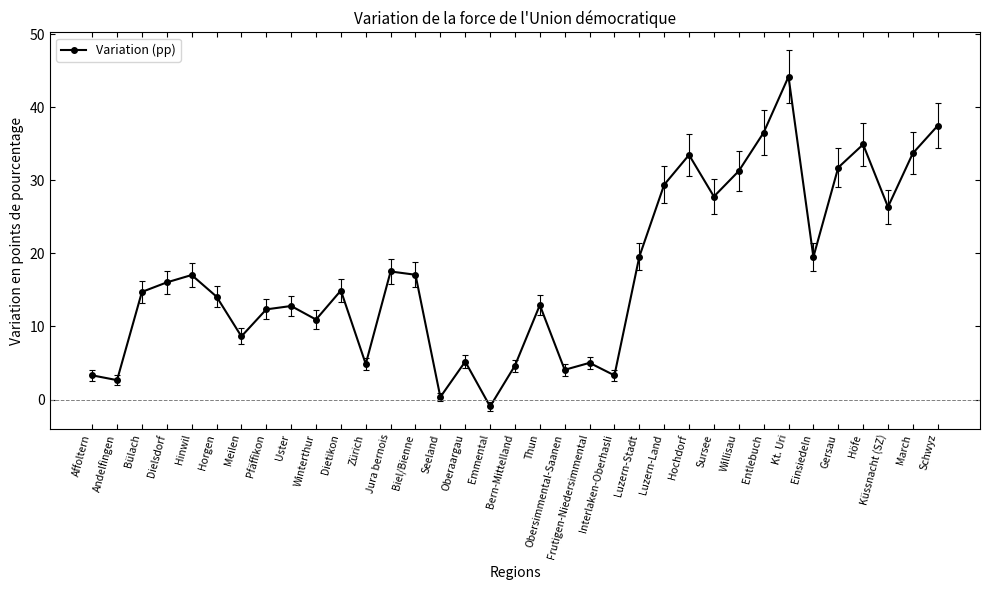

Is it true that the value at Uster is 12.8?

True